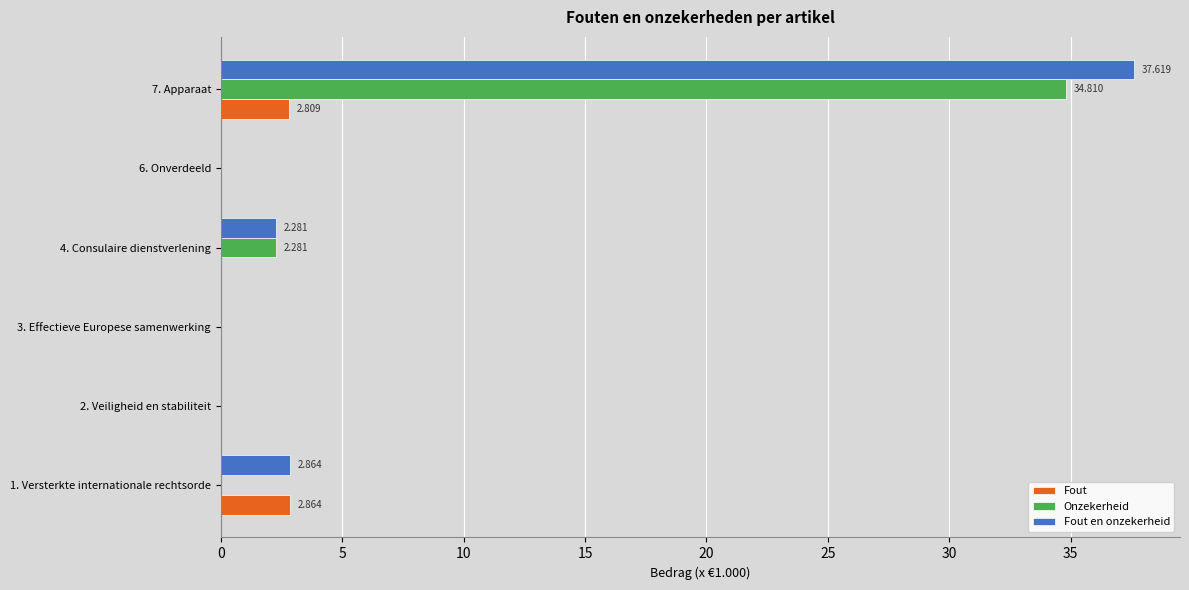

Which series changed the most between 2. Veiligheid en stabiliteit and 7. Apparaat?

Fout en onzekerheid